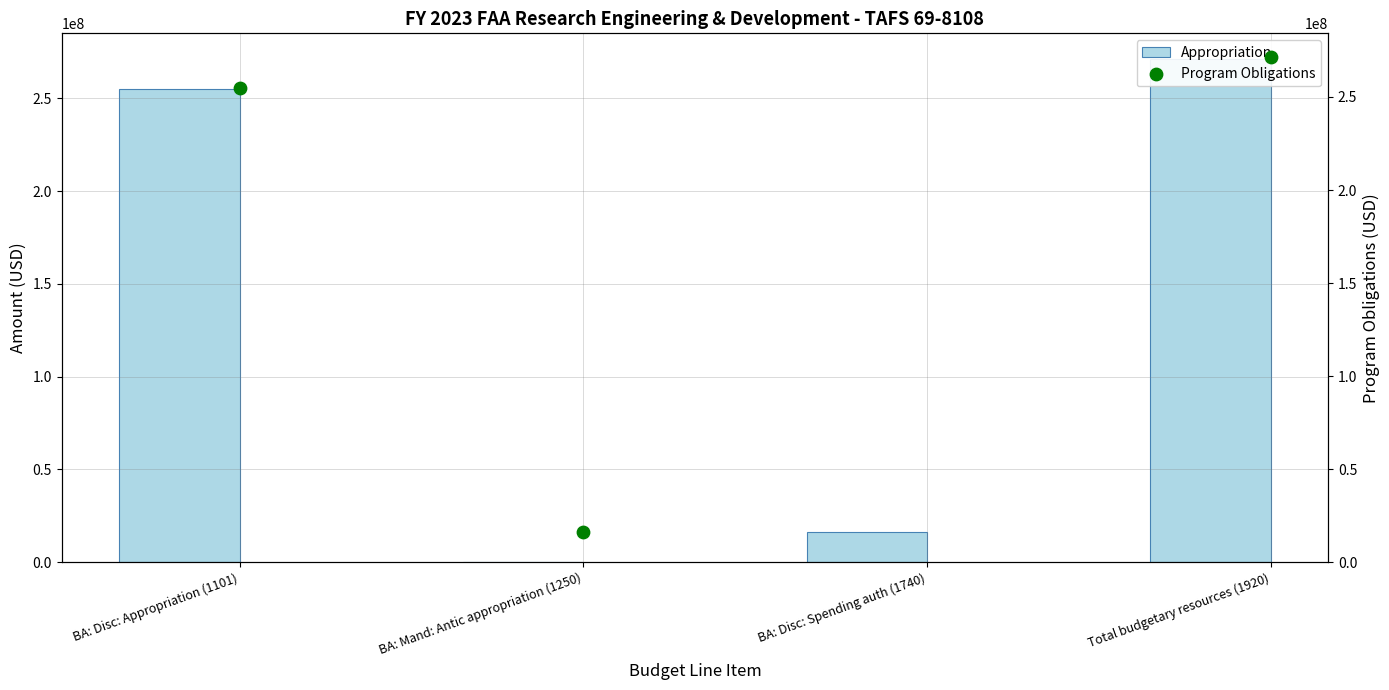

At how many categories does at least one series exceed 176839811?

2